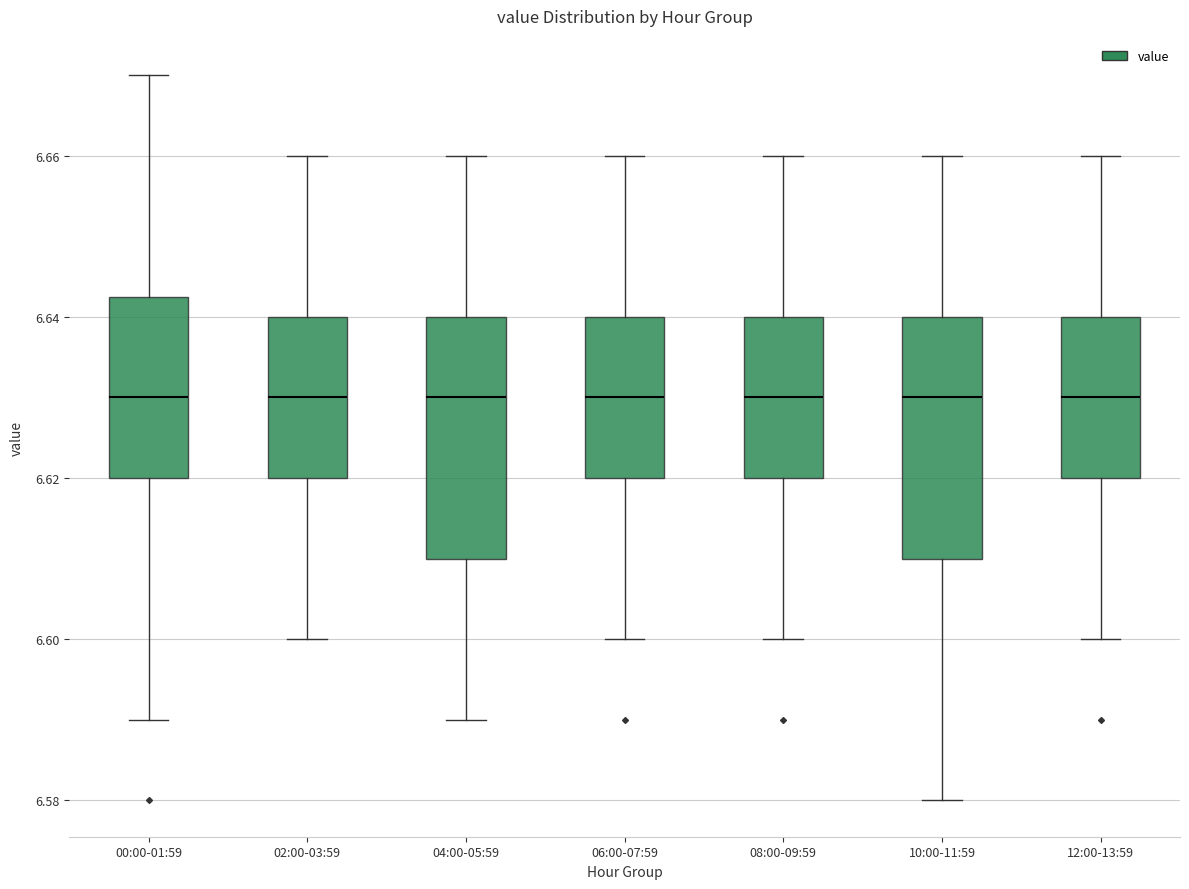

Reading left to right, read every box against the y-axis: the position of its median line, the range the box covers, and the ends of its whiskers. The values are not printed on the chart, so give them approximately, as read against the axis.

00:00-01:59: median 6.630, box 6.620 to 6.642, whiskers 6.590 to 6.670
02:00-03:59: median 6.630, box 6.620 to 6.640, whiskers 6.600 to 6.660
04:00-05:59: median 6.630, box 6.610 to 6.640, whiskers 6.590 to 6.660
06:00-07:59: median 6.630, box 6.620 to 6.640, whiskers 6.600 to 6.660
08:00-09:59: median 6.630, box 6.620 to 6.640, whiskers 6.600 to 6.660
10:00-11:59: median 6.630, box 6.610 to 6.640, whiskers 6.580 to 6.660
12:00-13:59: median 6.630, box 6.620 to 6.640, whiskers 6.600 to 6.660